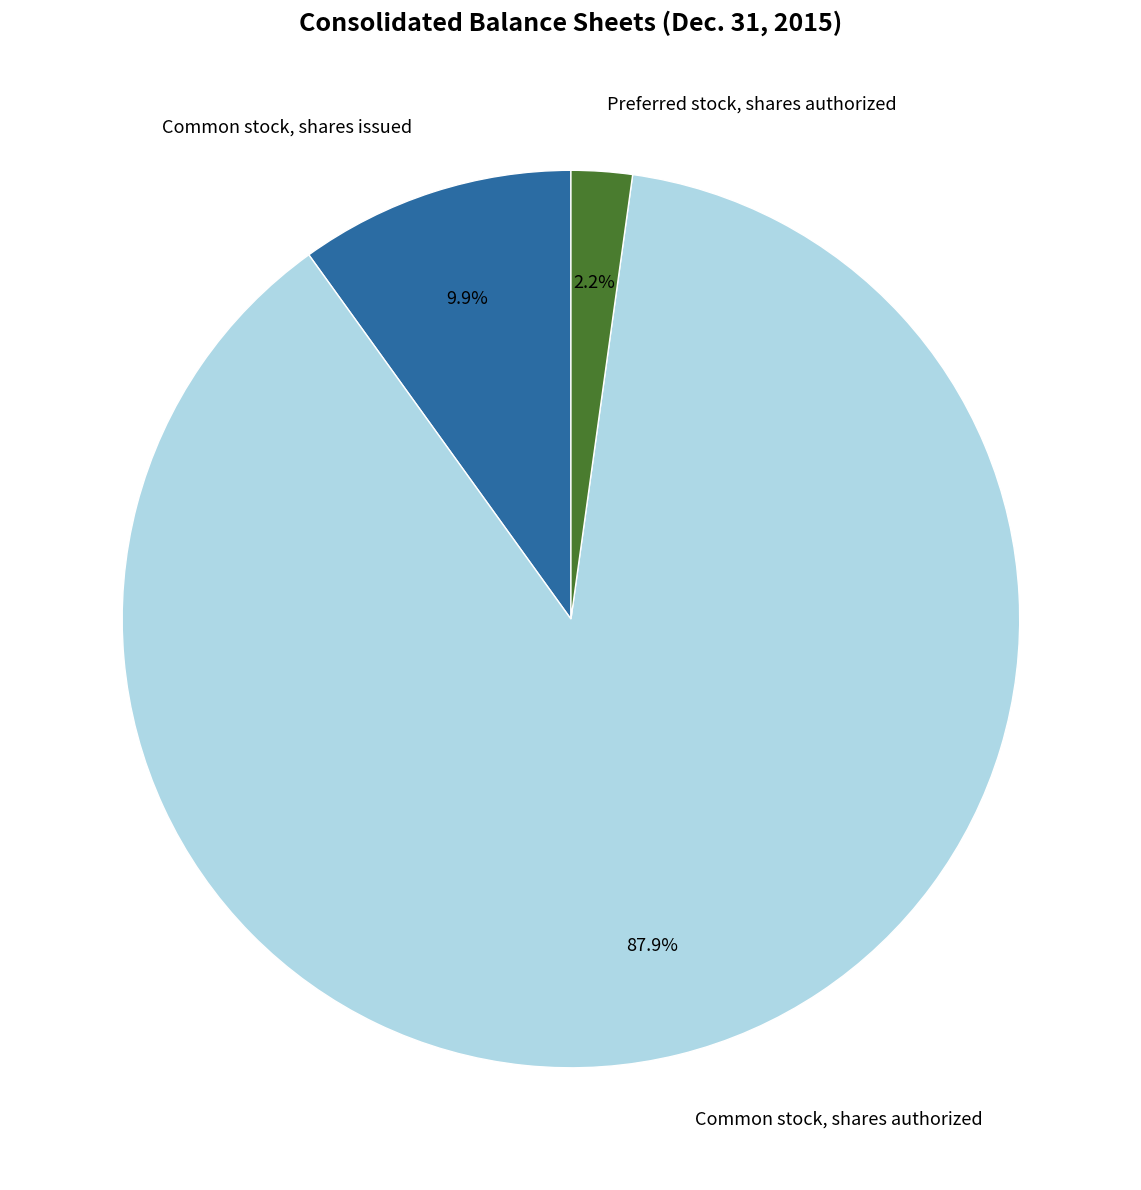

How many segments does this pie chart have?

3